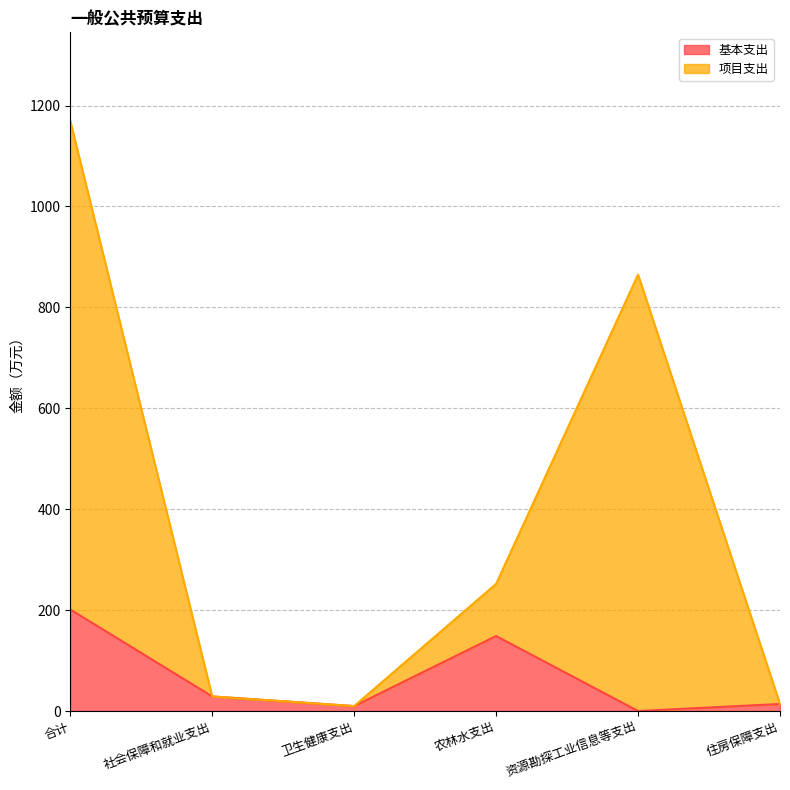

Rank the series by their maximum value, from lowest to highest.

基本支出, 项目支出